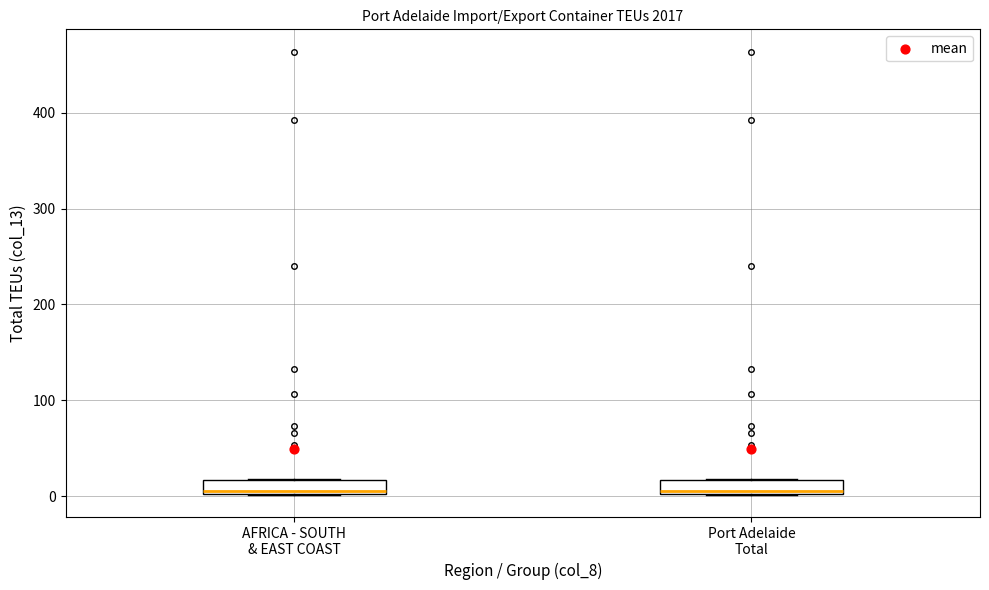

Reading left to right, transcribe this box plot: for each box, give where its median line is, the range the box spans, and where its two whiskers end, as read against the y-axis. The values are not printed on the chart, so give them approximately, as read against the axis.

AFRICA - SOUTH & EAST COAST: median 10, box 0 to 20, whiskers 0 to 20
Port Adelaide Total: median 10, box 0 to 20, whiskers 0 to 20